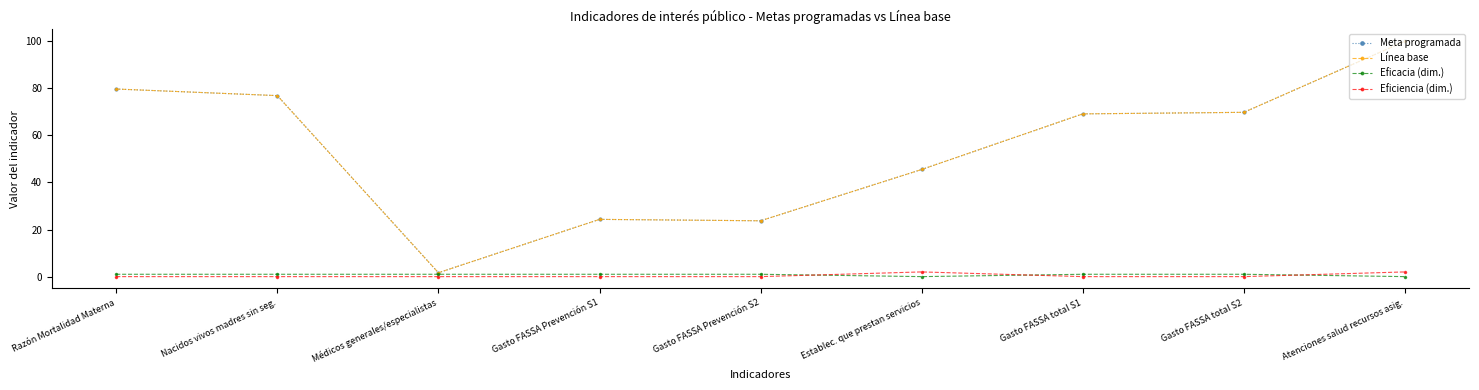

What is the average value of the Eficacia (dim.) series?

0.8